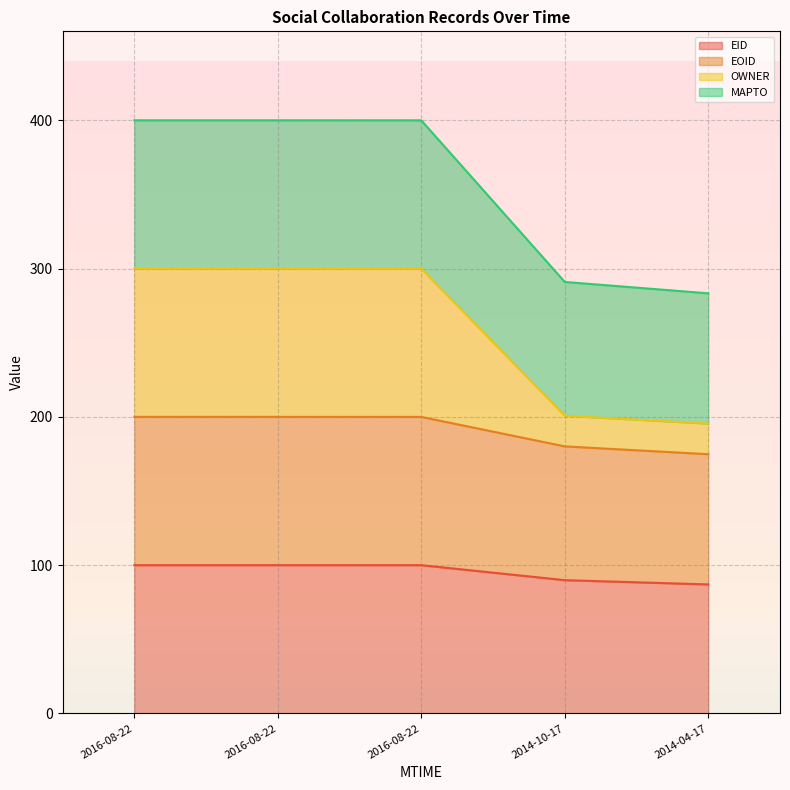

True or false: EID has more than 2 interior local peaks.

False